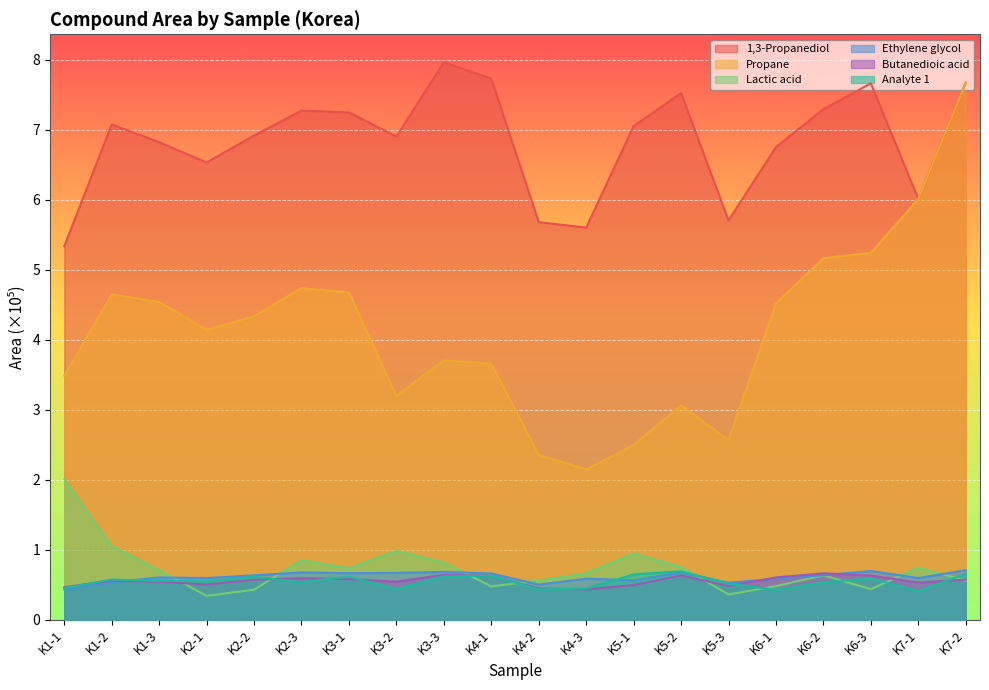

Reading right to left, what are all the values shown in this chart?

Analyte 1: 0.7	0.4	0.6	0.5	0.4	0.5	0.7	0.6	0.4	0.4	0.6	0.6	0.4	0.6	0.5	0.6	0.5	0.6	0.6	0.5
Butanedioic acid: 0.6	0.5	0.6	0.7	0.6	0.5	0.6	0.5	0.4	0.4	0.6	0.6	0.5	0.6	0.6	0.6	0.5	0.5	0.6	0.5
Ethylene glycol: 0.7	0.6	0.7	0.6	0.6	0.5	0.7	0.6	0.6	0.5	0.7	0.7	0.7	0.7	0.7	0.6	0.6	0.6	0.5	0.4
1,3-Propanediol: 7.7	6.0	7.7	7.3	6.8	5.7	7.5	7.1	5.6	5.7	7.7	8.0	6.9	7.3	7.3	6.9	6.5	6.8	7.1	5.3
Lactic acid: 0.6	0.7	0.4	0.6	0.5	0.4	0.8	0.9	0.7	0.6	0.5	0.8	1.0	0.7	0.9	0.4	0.3	0.7	1.1	2.0
Propane: 7.7	6.0	5.2	5.2	4.5	2.6	3.1	2.5	2.1	2.4	3.7	3.7	3.2	4.7	4.7	4.3	4.1	4.5	4.6	3.5